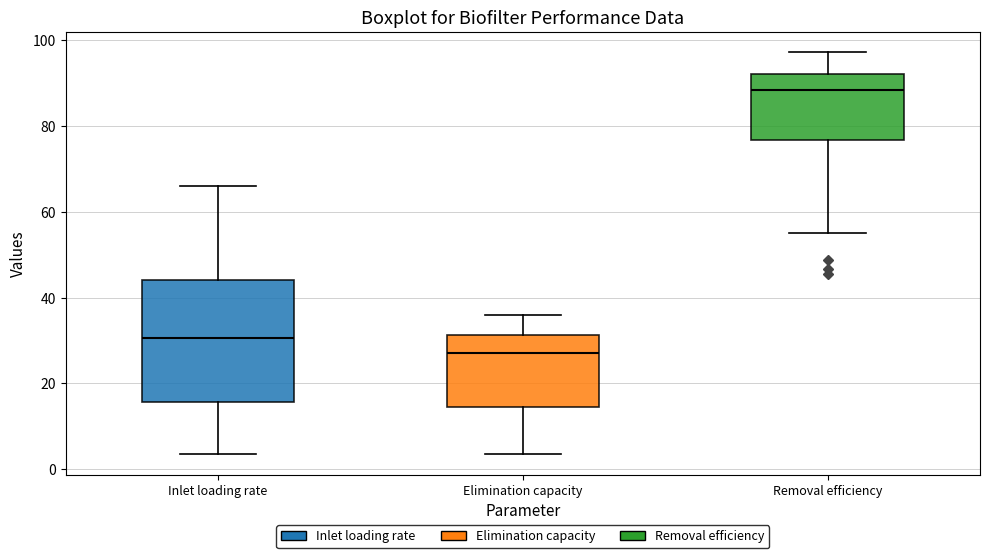

Reading left to right, transcribe this box plot: for each box, give where its median line is, the range the box spans, and where its two whiskers end, as read against the y-axis. The values are not printed on the chart, so give them approximately, as read against the axis.

Inlet loading rate: median 30, box 16 to 44, whiskers 4 to 66
Elimination capacity: median 28, box 14 to 32, whiskers 4 to 36
Removal efficiency: median 88, box 76 to 92, whiskers 56 to 98